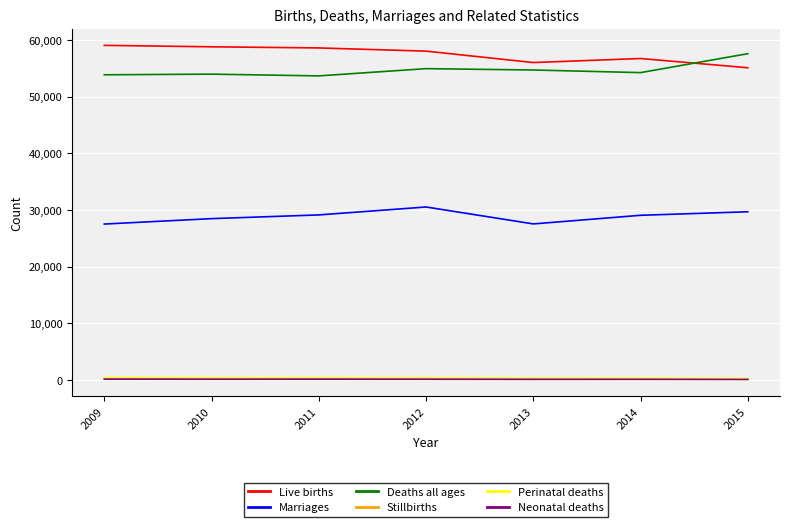

True or false: Perinatal deaths and Deaths all ages intersect in this chart.

False